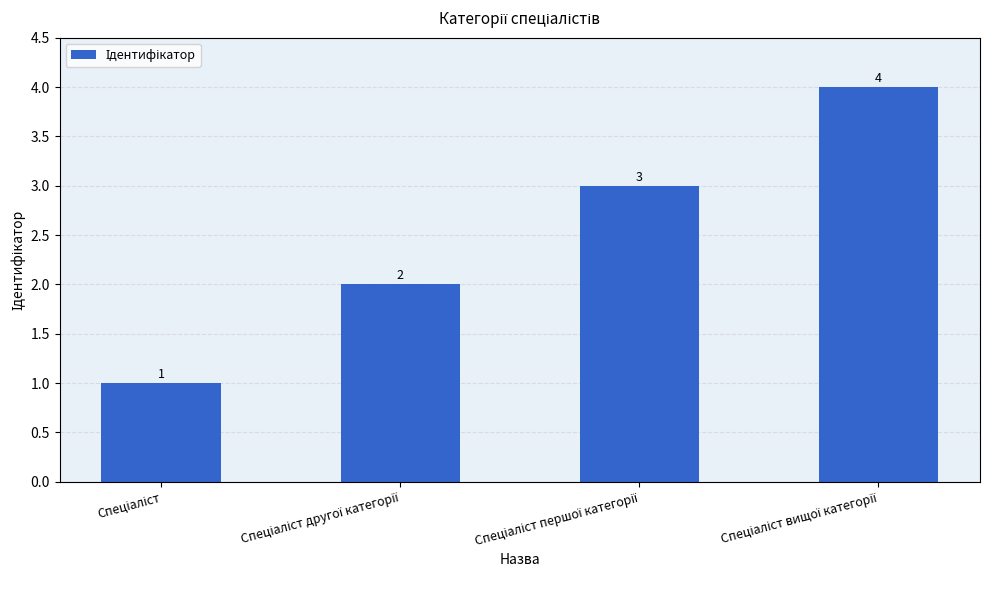

What is the difference between the maximum and minimum values?

3